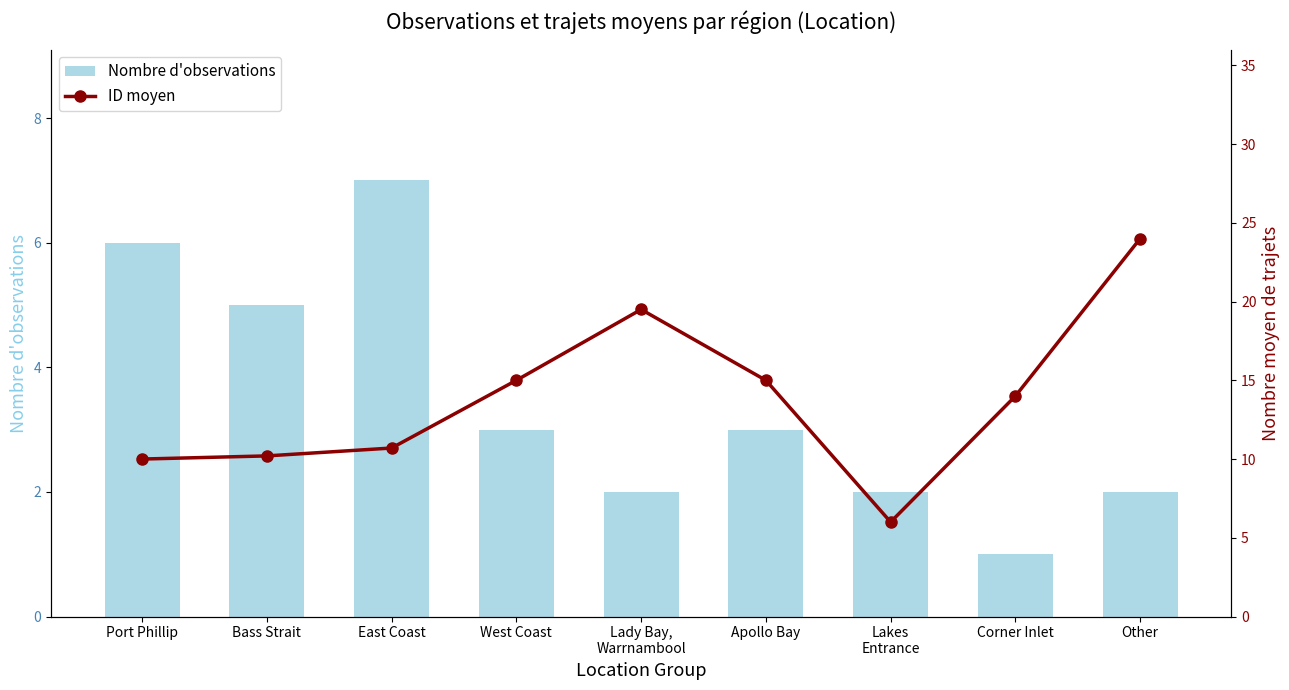

What is the label of the 9th bar from the left?

Other